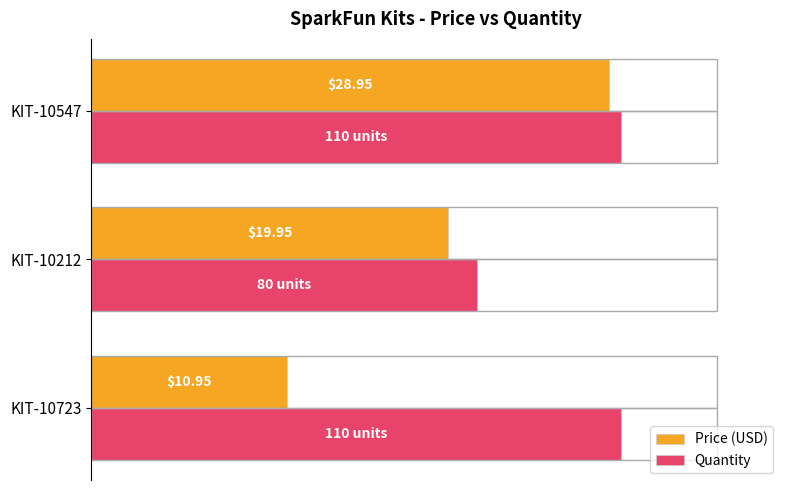

List the series in order of their overall mean, highest first.

Quantity, Price (USD)